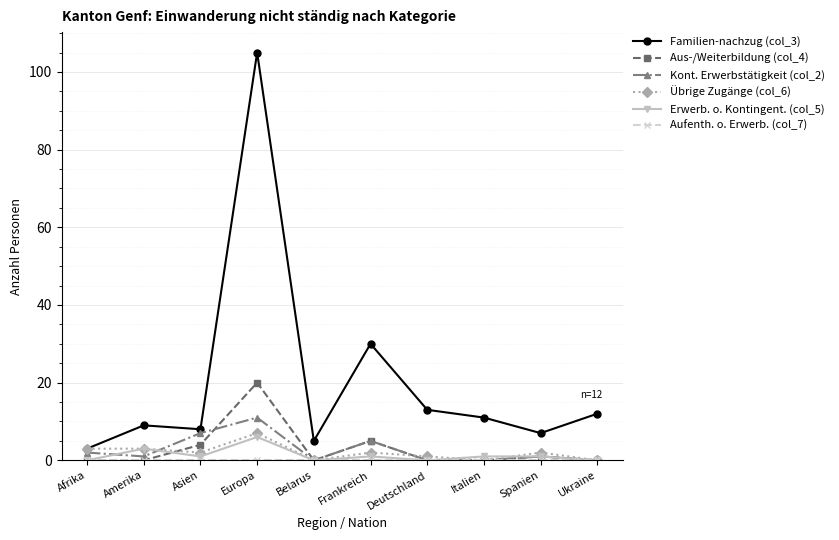

How many distinct data groups are displayed?

6